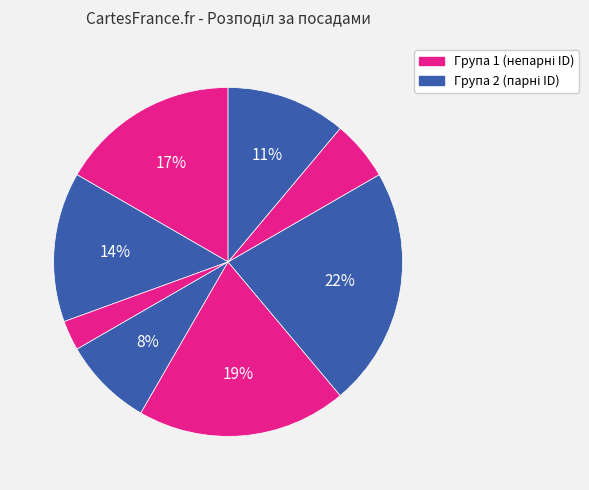

Count the number of slices in the pie.

8